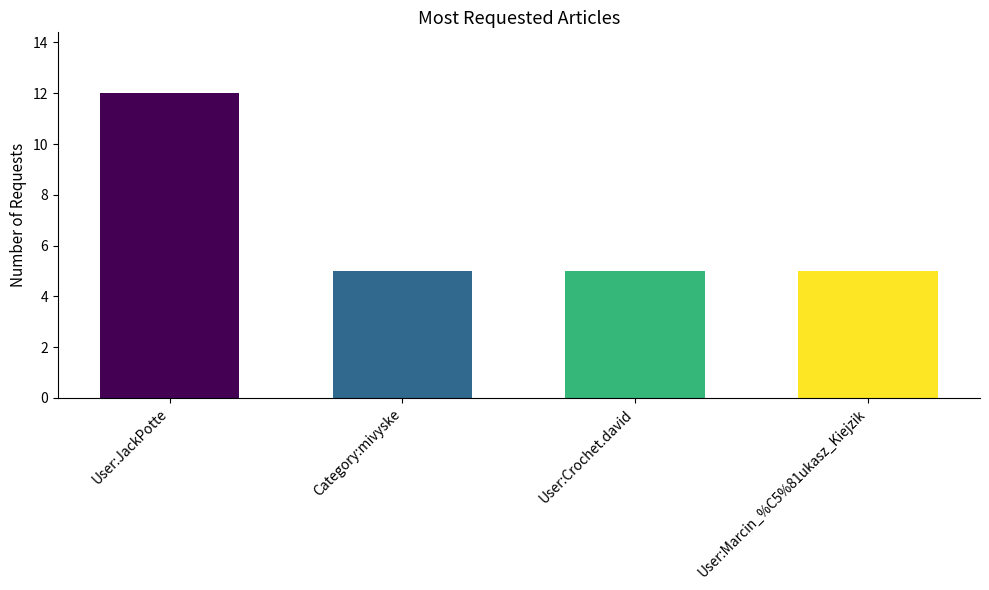

Reading right to left, extract all data points from this chart.

User:Marcin_%C5%81ukasz_Kiejzik=5	User:Crochet.david=5	Category:mivyske=5	User:JackPotte=12